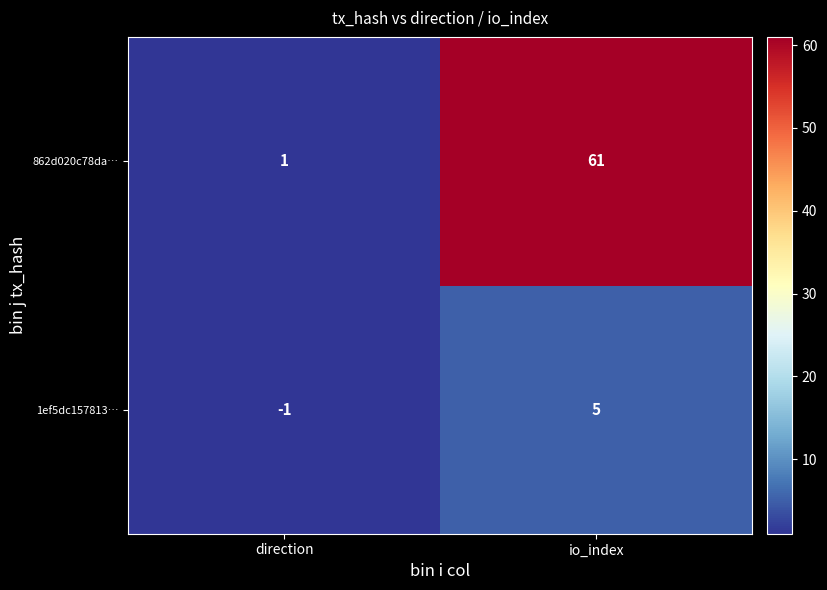

How many values in 1ef5dc157813… are above zero?

1